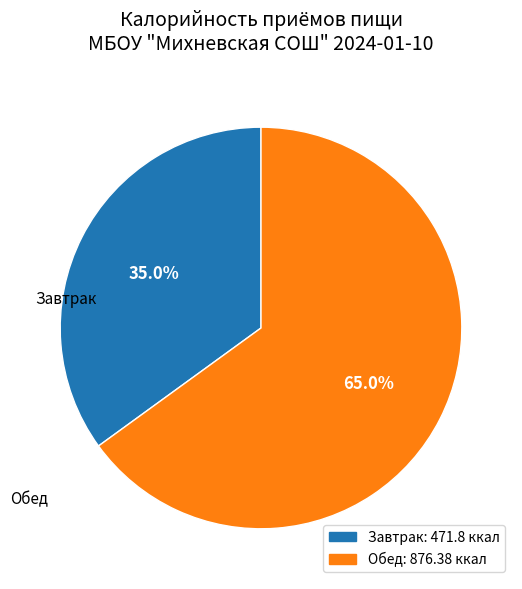

What percentage is the Обед slice, to the nearest percent?

65%